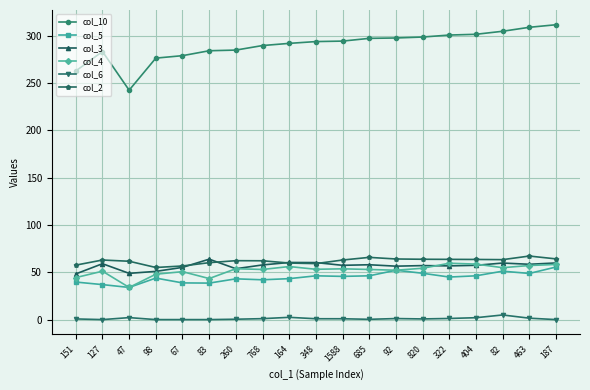

Where does the col_3 series first go above 57?

127